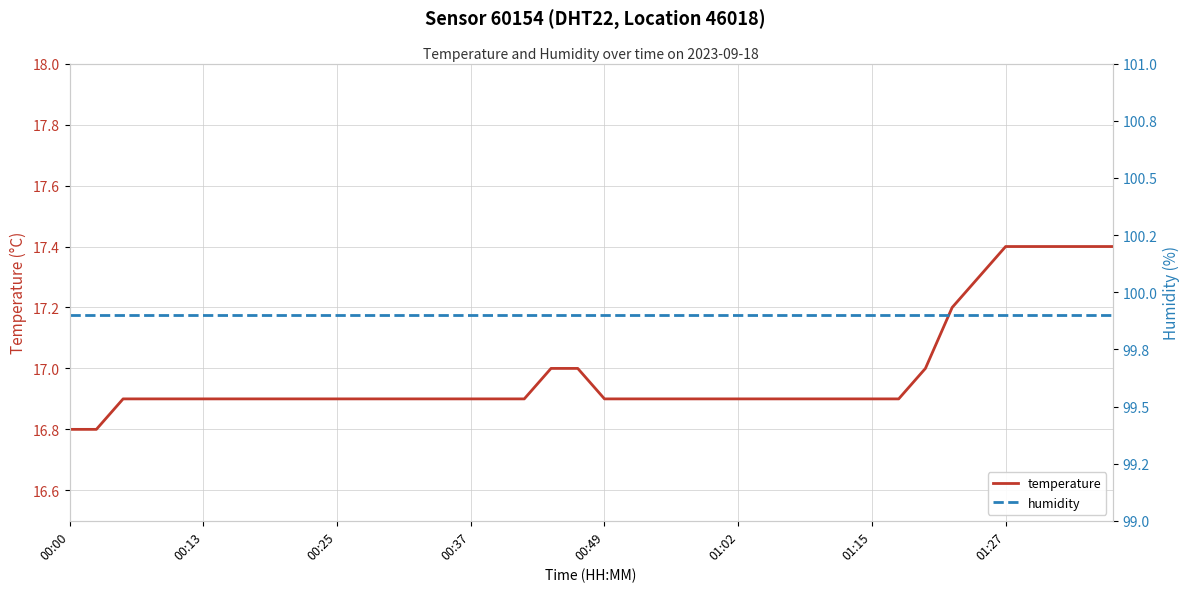

What is the maximum value for temperature?

17.4